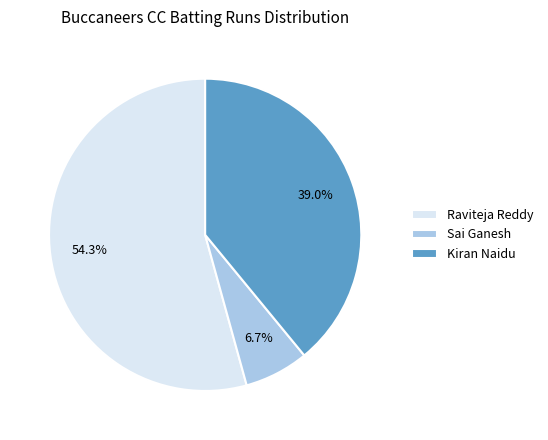

True or false: Kiran Naidu accounts for 39% of the total.

True